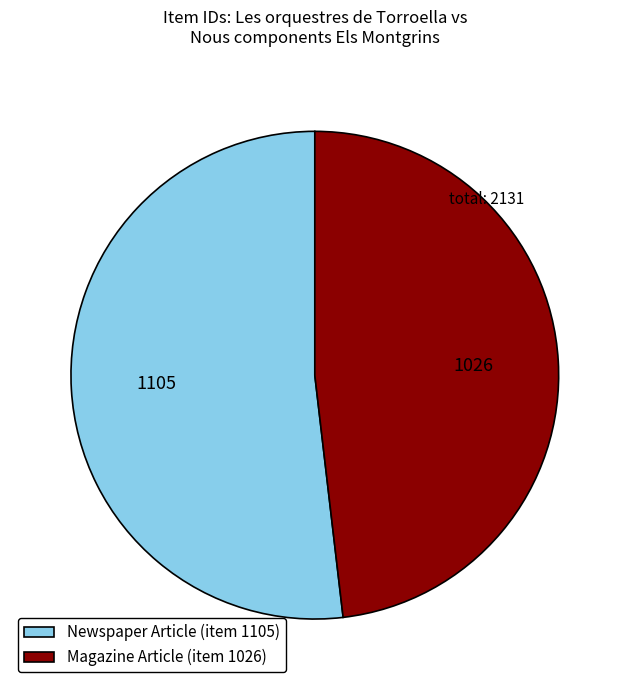

What is the ratio of the value at Newspaper Article (item 1105) to the value at Magazine Article (item 1026)?

1.1